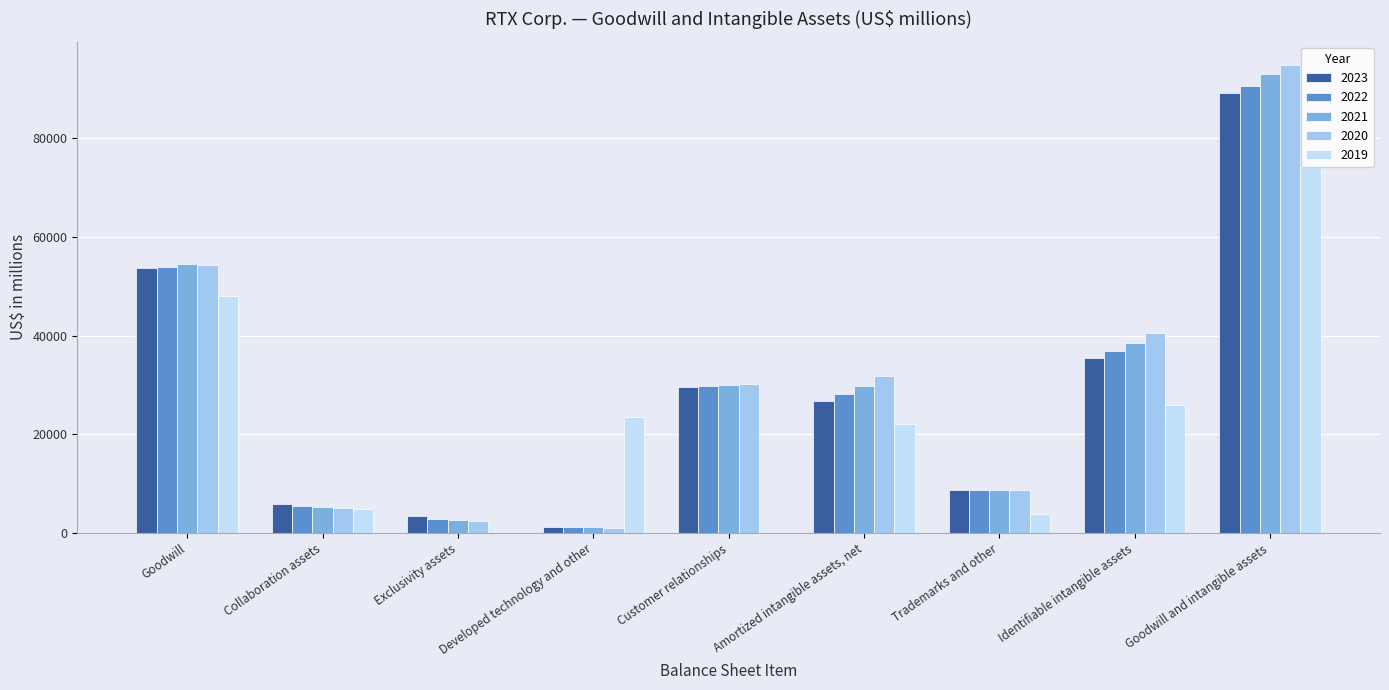

What value does the 2022 series have at Goodwill and intangible assets, to the nearest 100?

90700